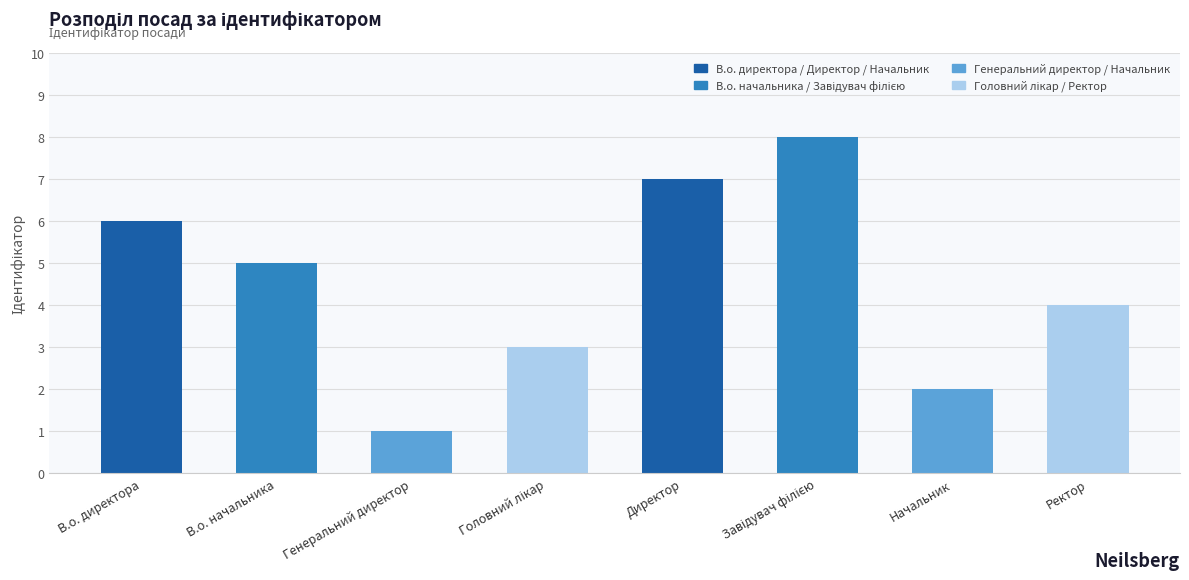

Between Ректор and В.о. директора, which is larger?

В.о. директора